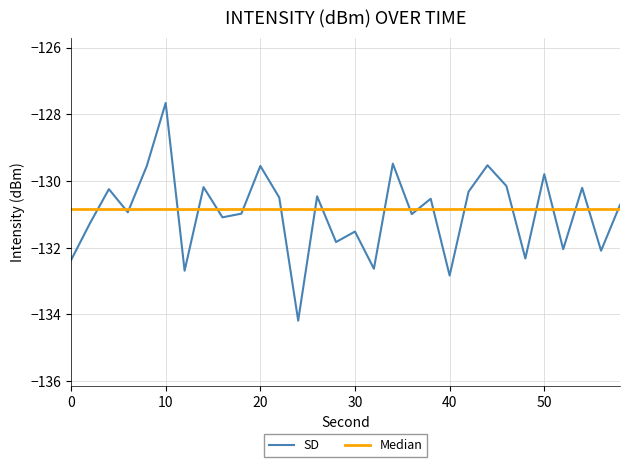

What is the maximum value shown in the chart?

-127.7